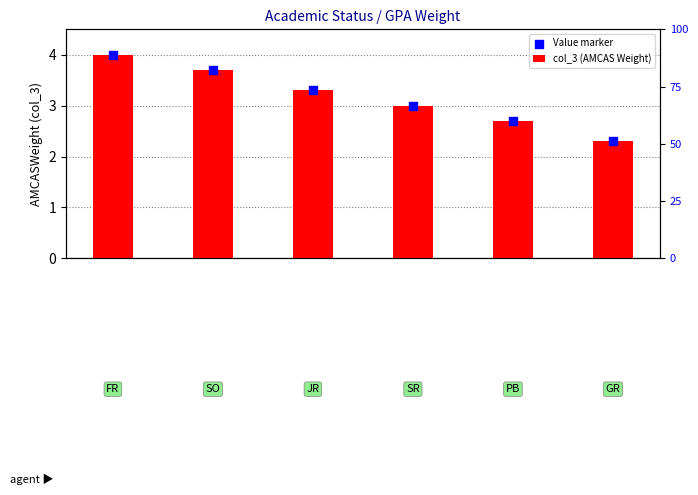

What is the total value across all series at 1?

7.4